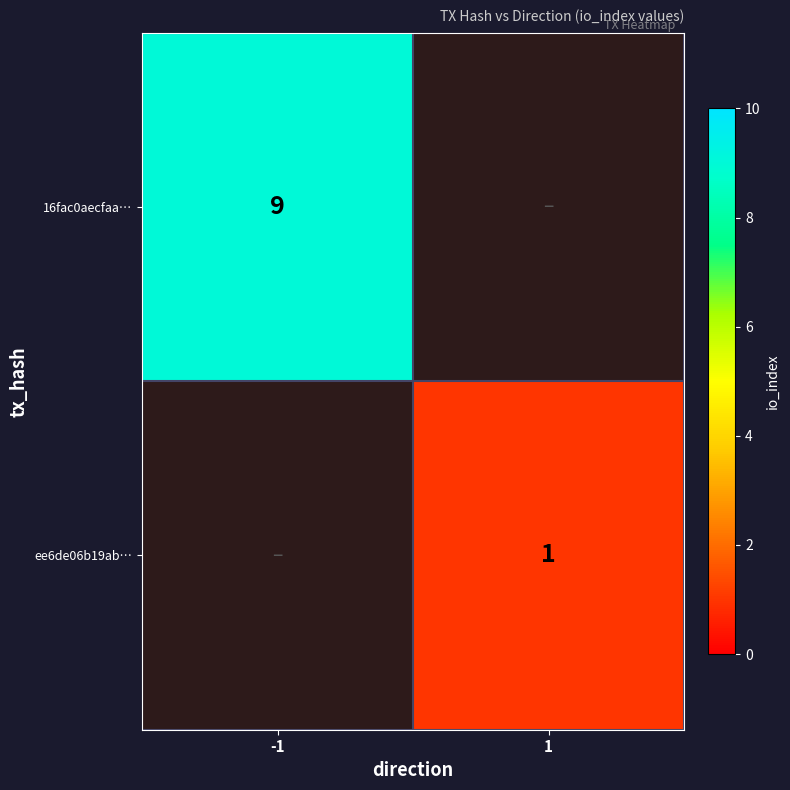

The value of ee6de06b19ab… at 1 is 1. True or false?

True